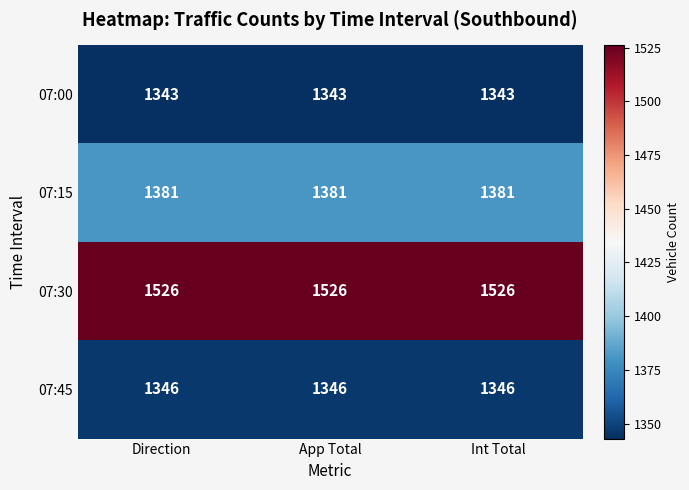

Rank the series by their maximum value, from lowest to highest.

07:00, 07:45, 07:15, 07:30